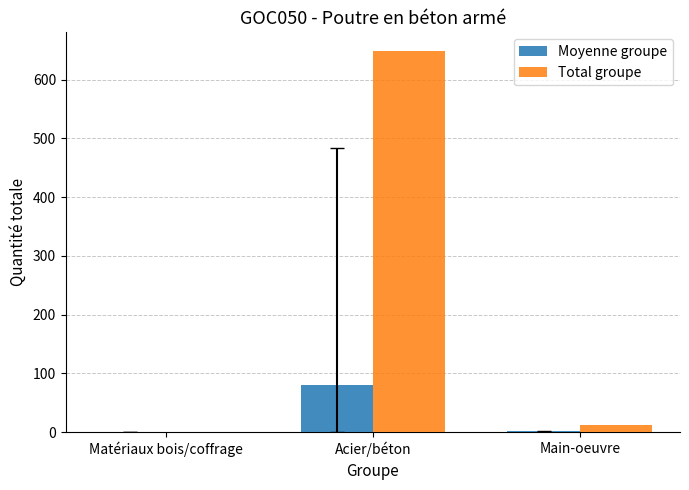

Which series changed the most between Matériaux bois/coffrage and Acier/béton?

Total groupe